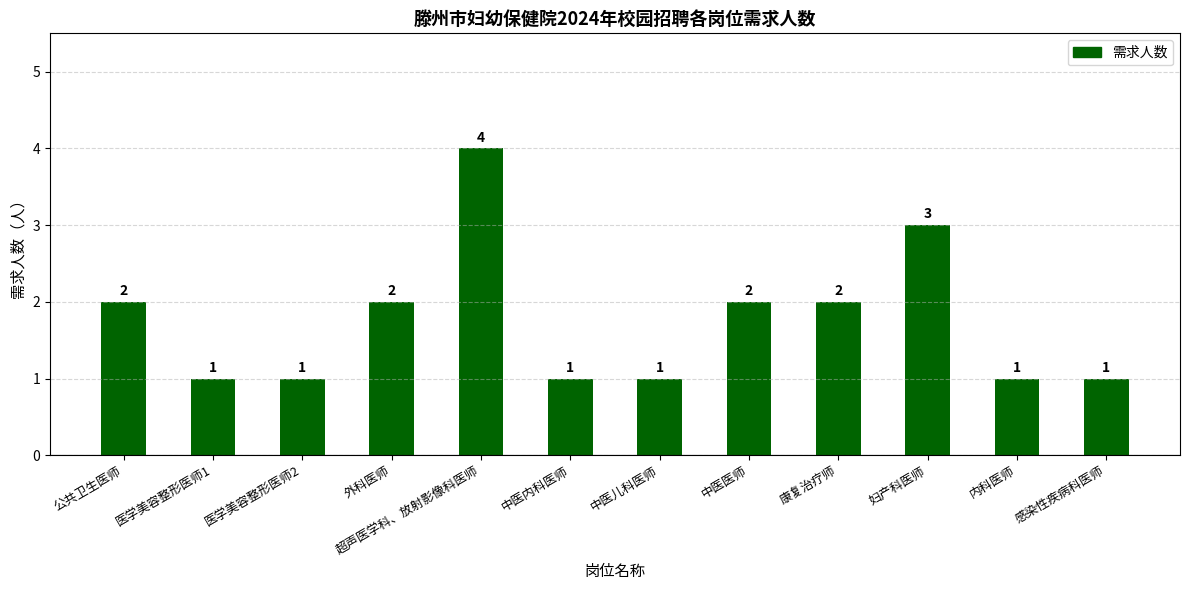

What is the ratio of the value at 公共卫生医师 to the value at 妇产科医师?

0.7